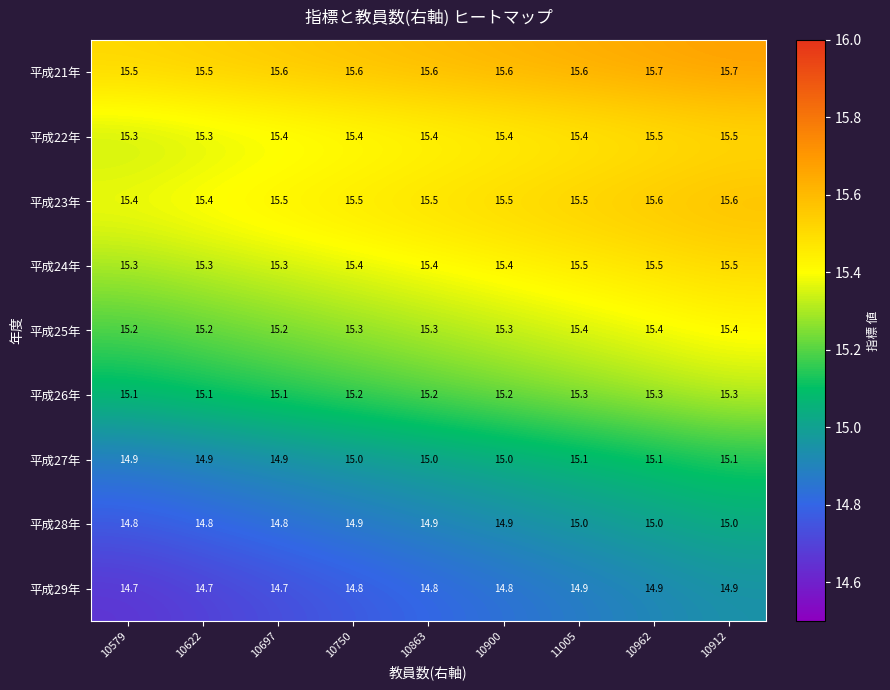

What is the lowest value of the 平成21年 series?

15.5